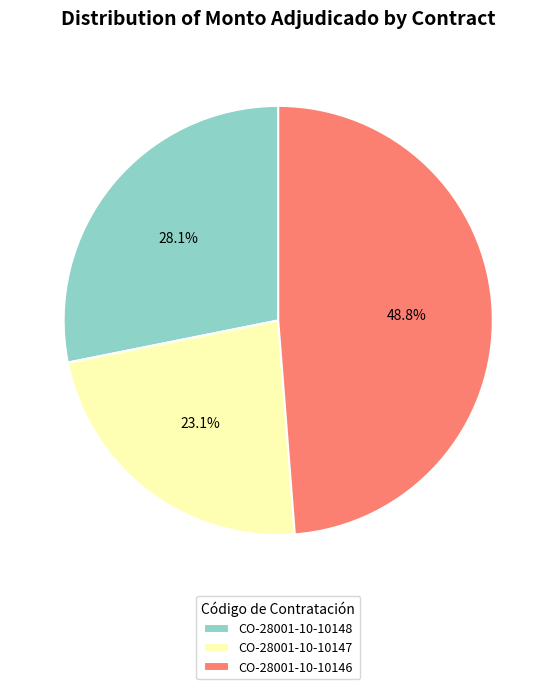

Which slice is the largest?

CO-28001-10-10146